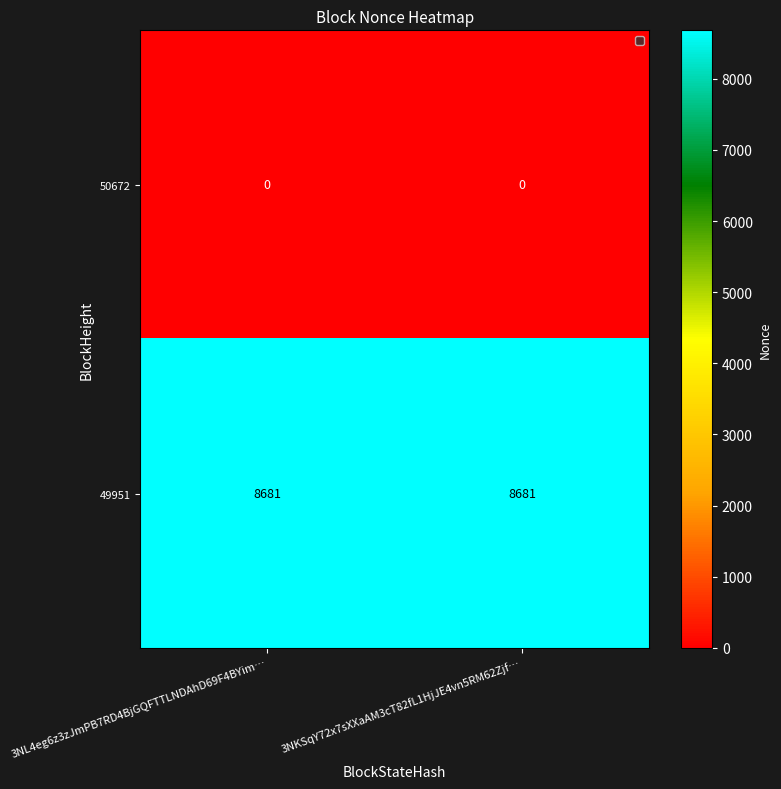

What is the spread (max minus min) of values at 3NL4eg6z3zJmPB7RD4BjGQFTTLNDAhD69F4BYim…?

8681